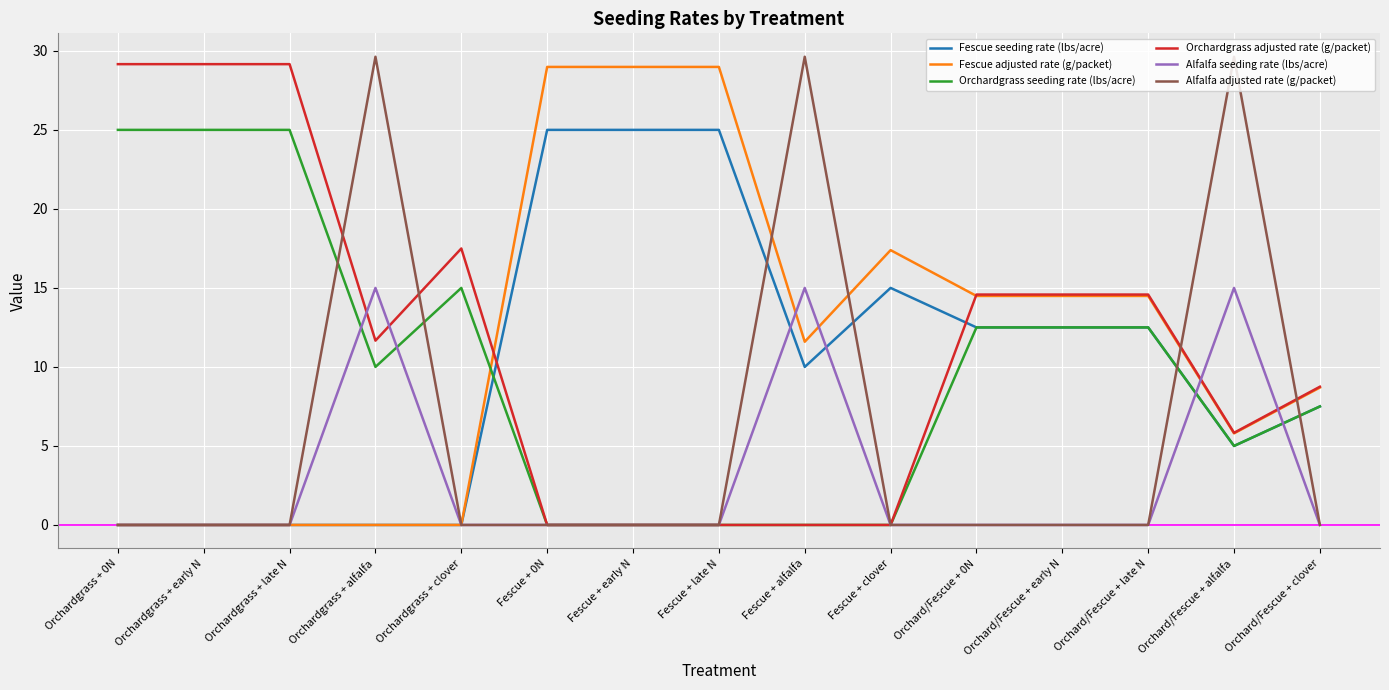

The value of Fescue seeding rate (lbs/acre) at Orchardgrass + clover is 16.2. True or false?

False